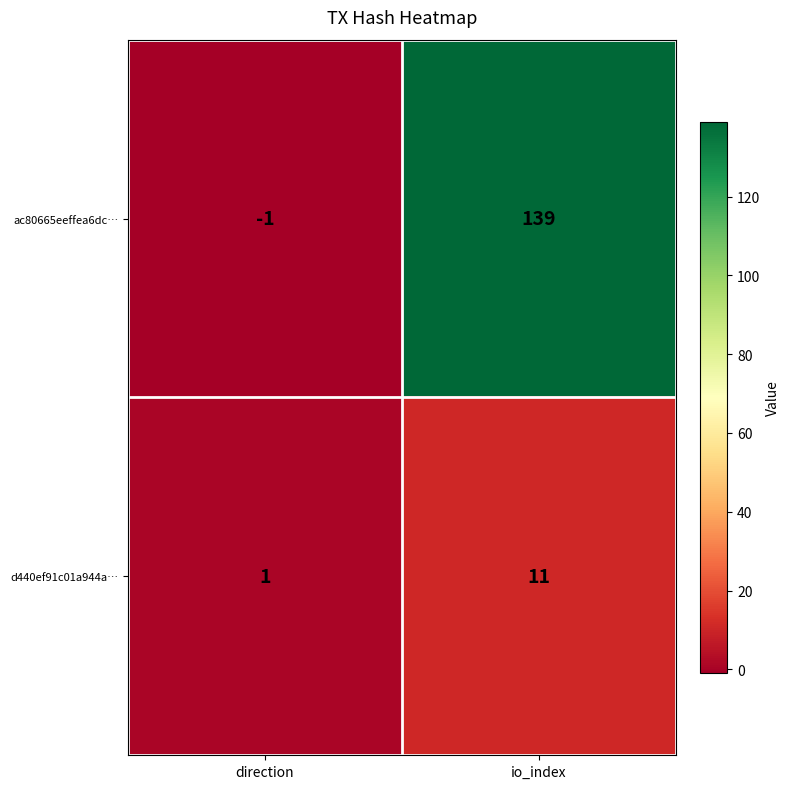

Is it true that d440ef91c01a944a… equals 2 at direction?

False